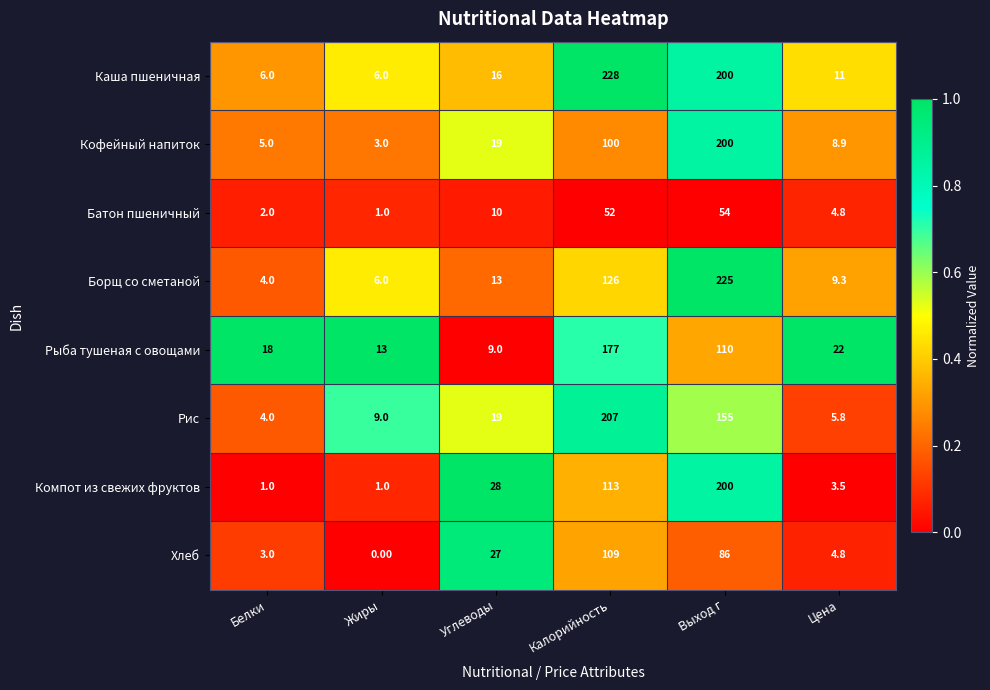

Which category has the lowest value in the Рыба тушеная с овощами series?

Углеводы